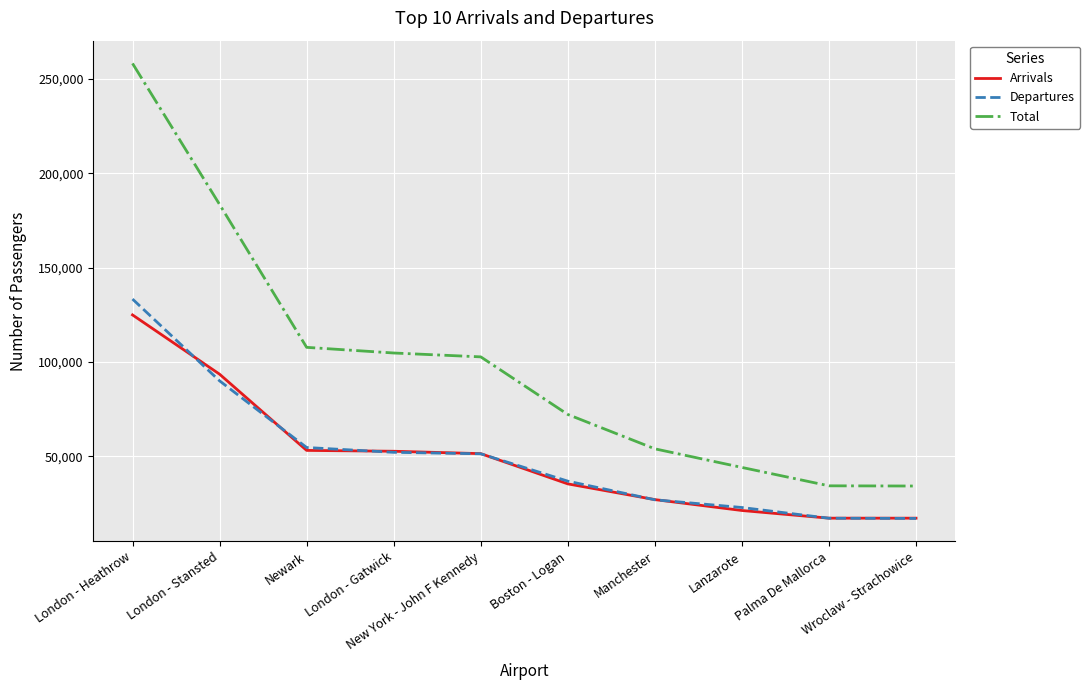

True or false: Arrivals and Total intersect in this chart.

False